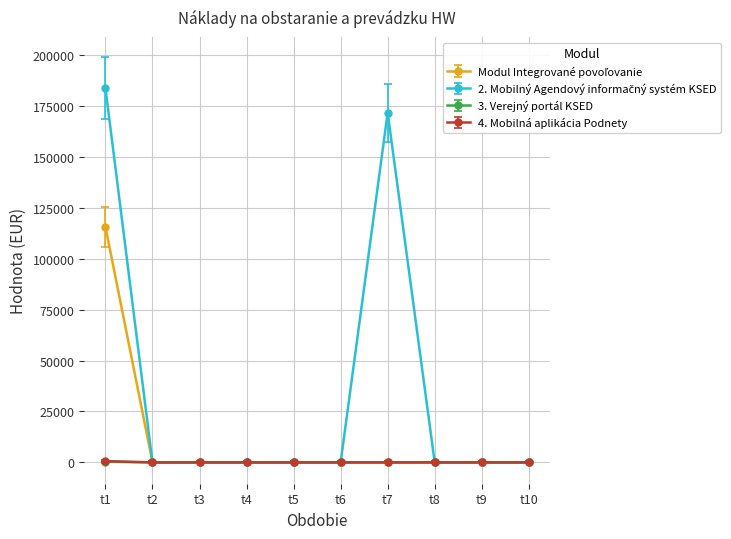

Which category has the highest value across all series?

t1